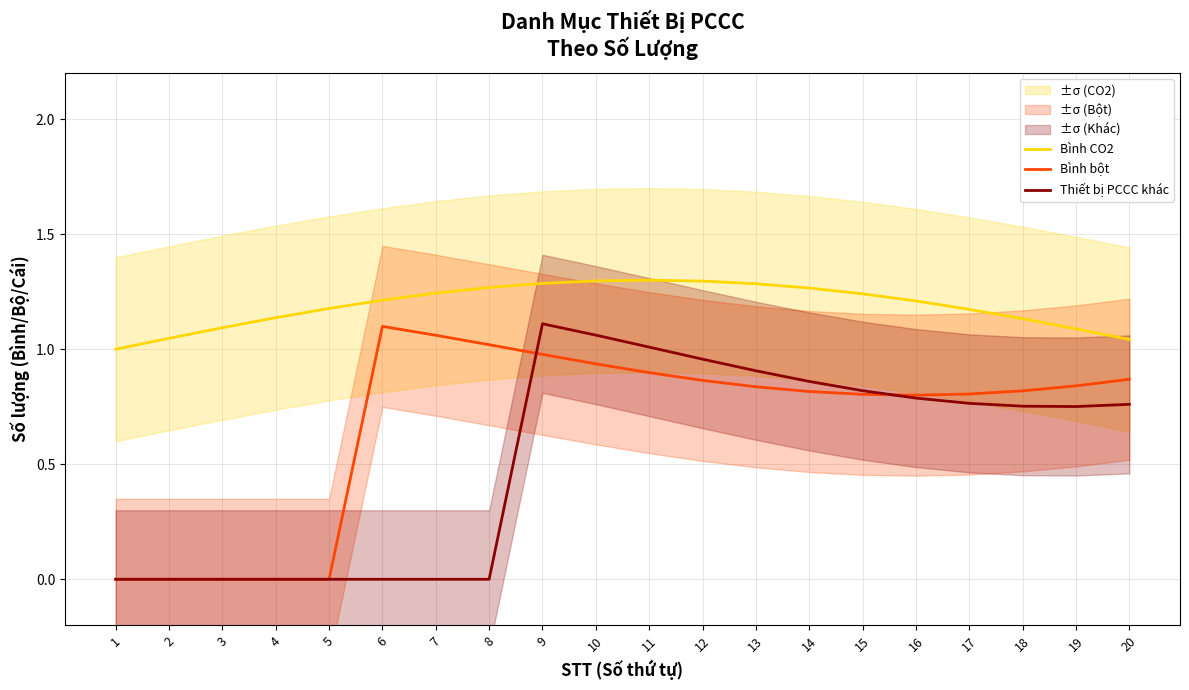

Is the value of Thiết bị PCCC khác at 9 greater than the value of Bình bột at 2?

Yes